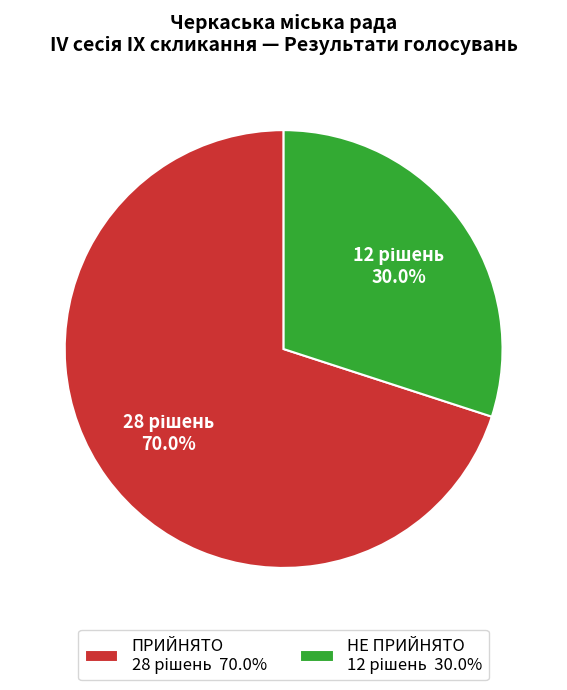

Which slice represents more than half of the pie?

ПРИЙНЯТО